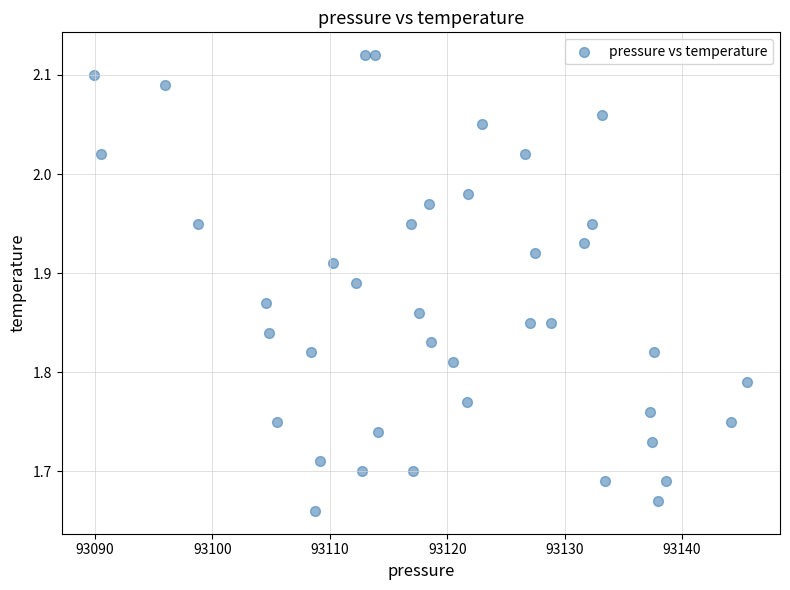

What is the range of Y values (max minus min)?

0.5